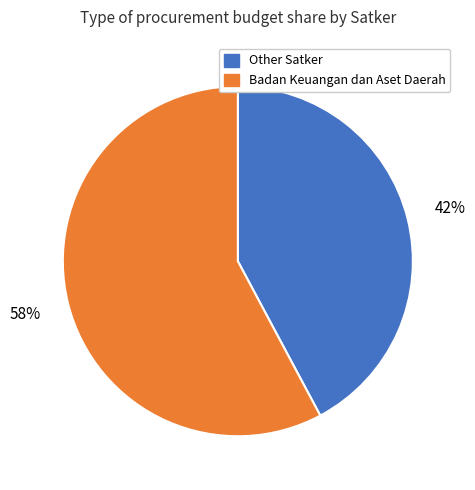

To the nearest percent, what is the difference between the largest and smallest slice percentages?

16%